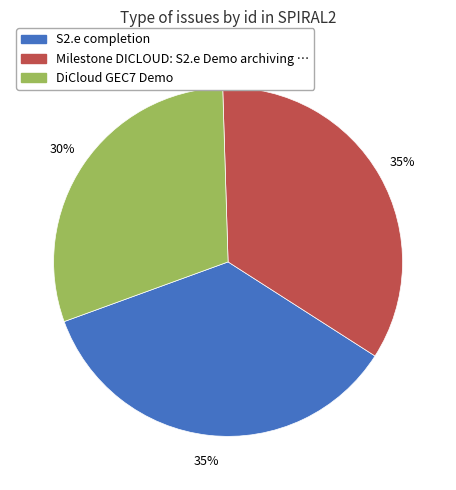

How many slices are in this pie chart?

3